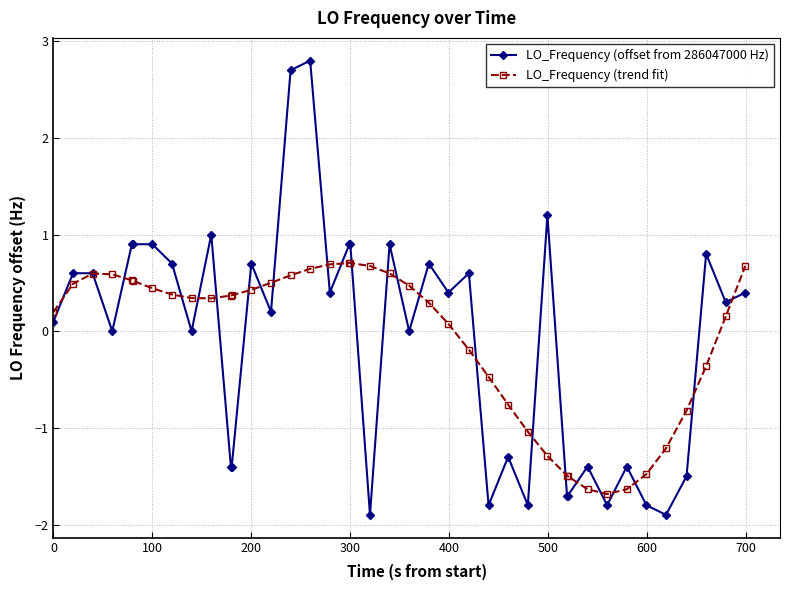

At how many categories does at least one series exceed 2?

2